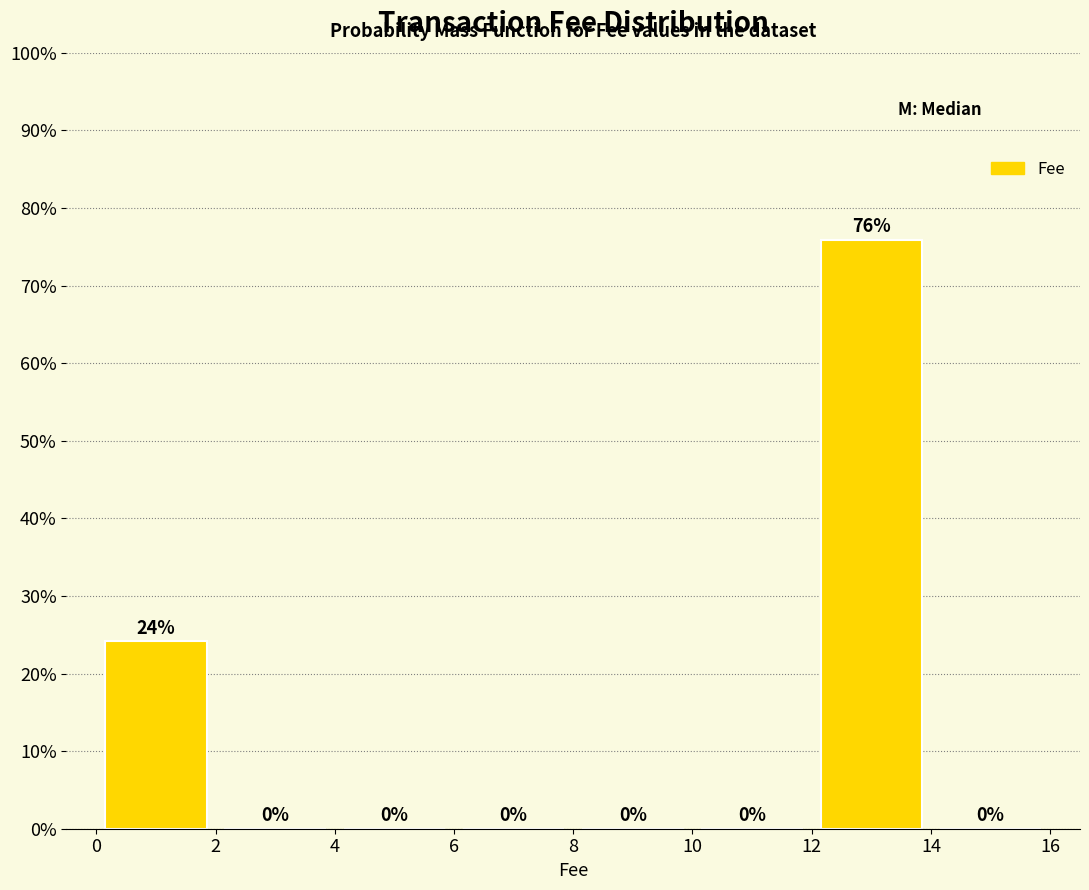

Which range on the x-axis has the tallest bar?

12 to 14